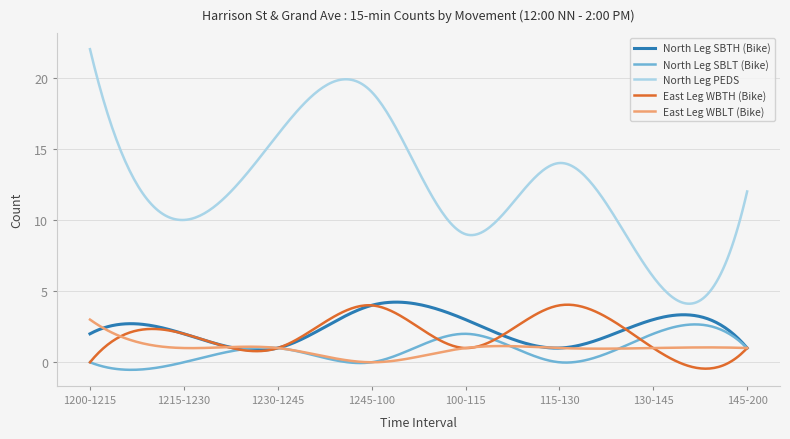

What is the highest value of the North Leg PEDS series?

22.0